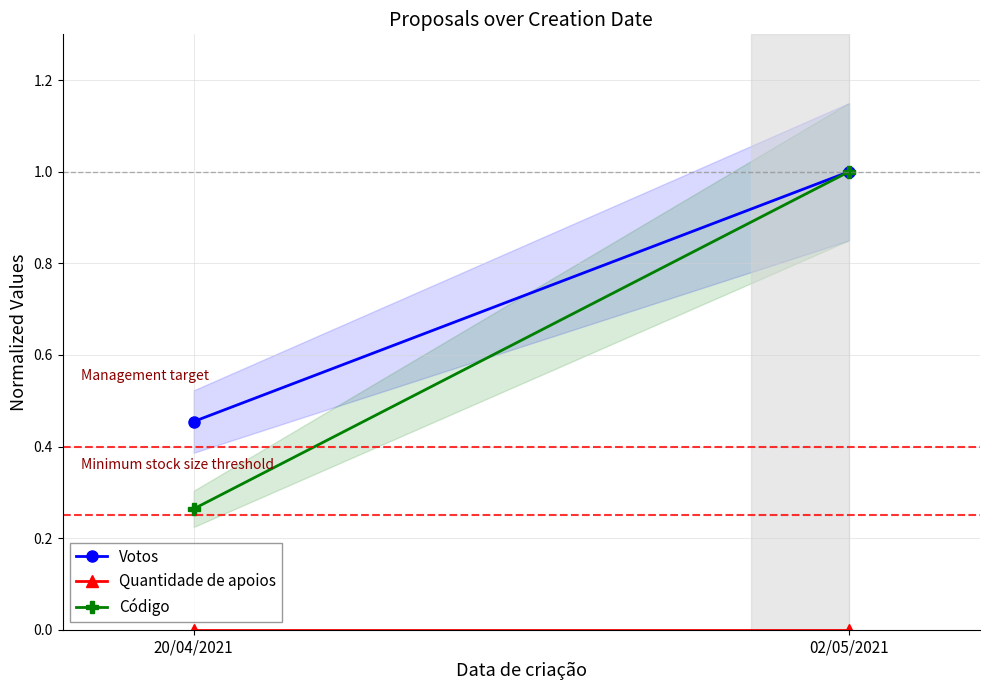

What is the label of the 1st point from the left?

20/04/2021